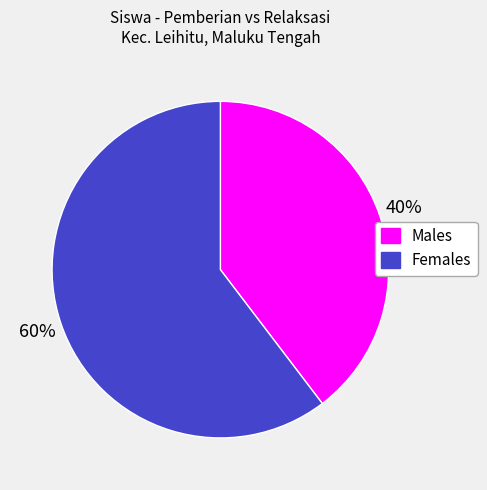

Count the number of slices in the pie.

2